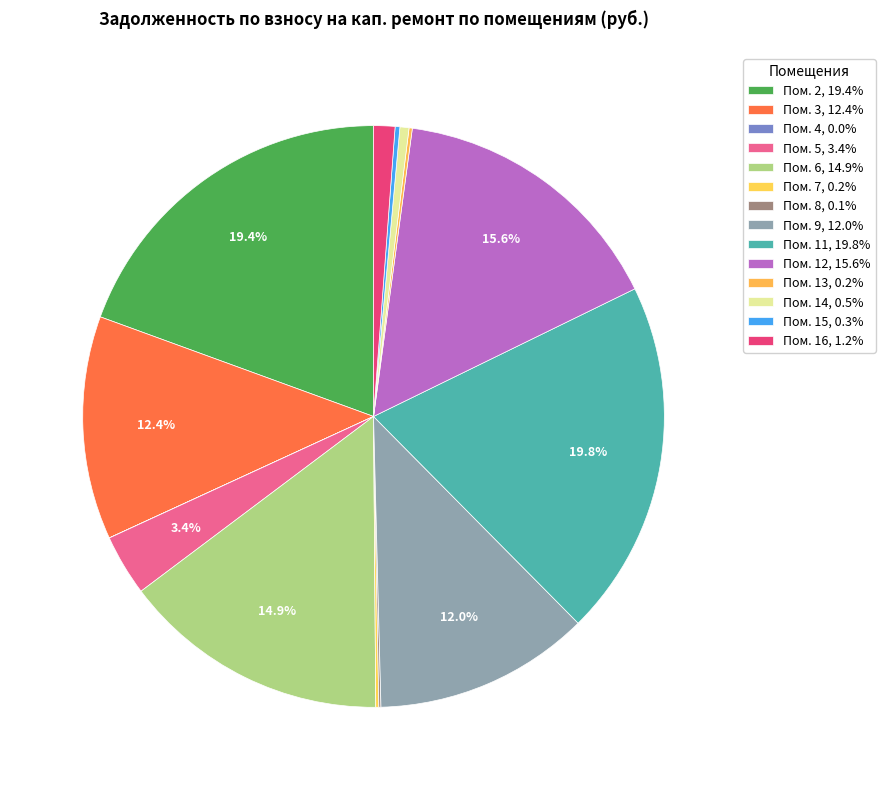

To the nearest percent, what is the difference between the largest and smallest slice percentages?

20%